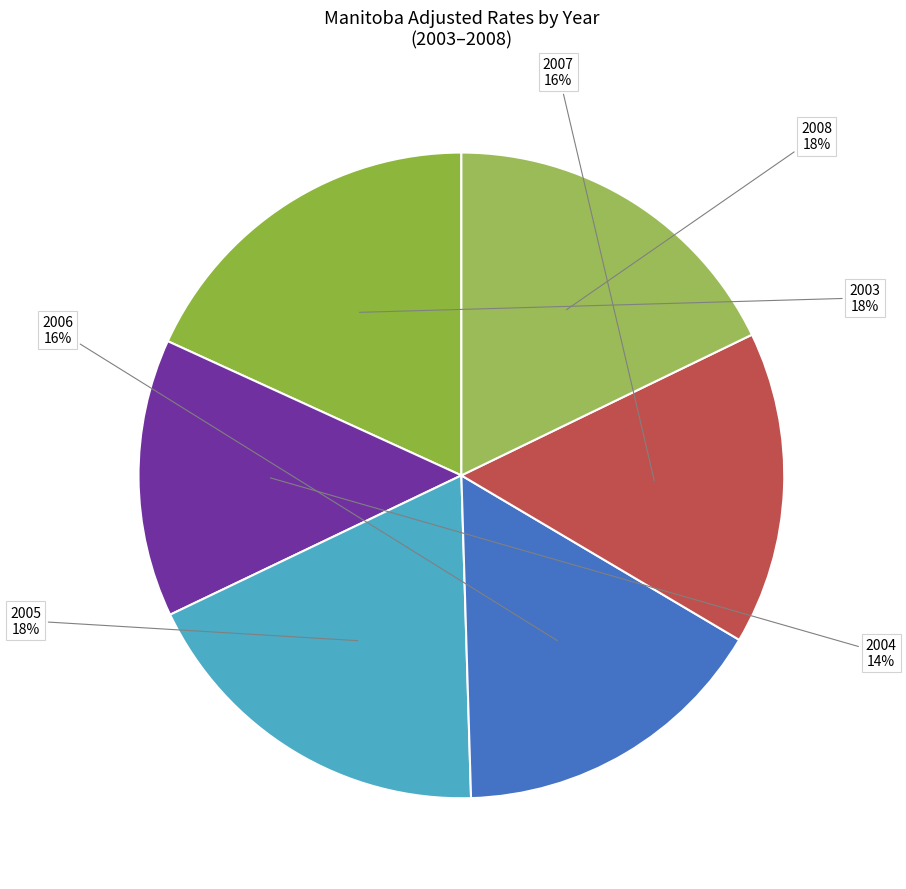

How many segments does this pie chart have?

6